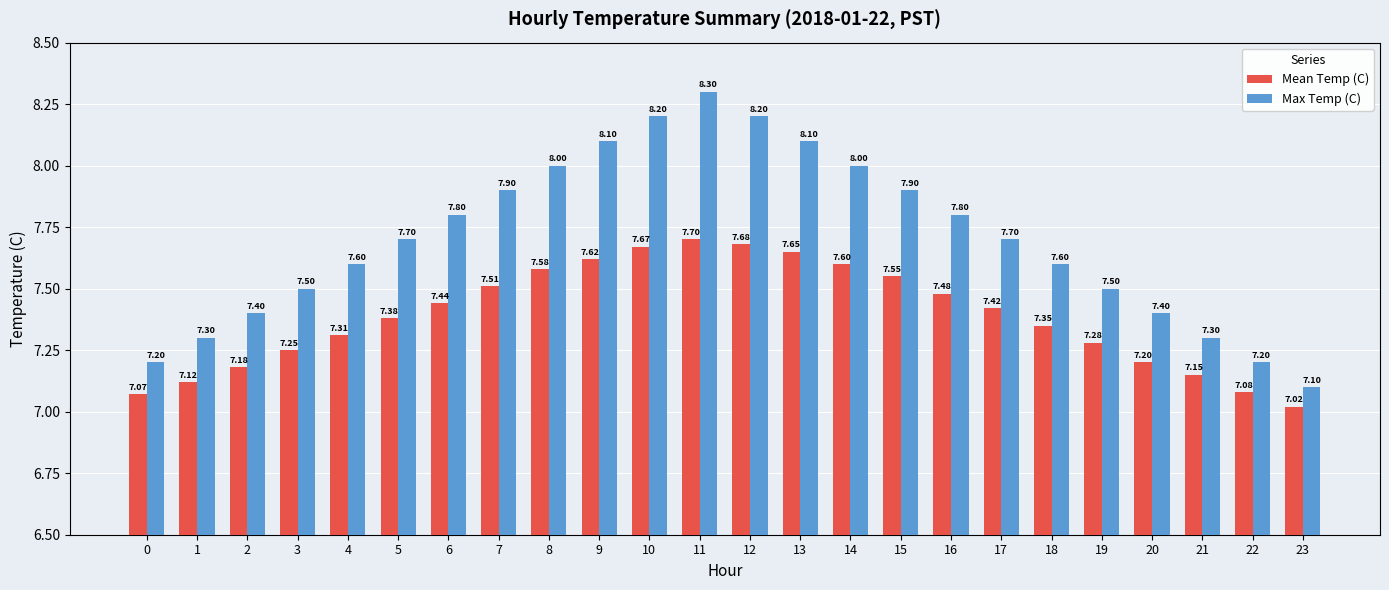

Is the value of Mean Temp (C) at 6 greater than the value of Max Temp (C) at 15?

No